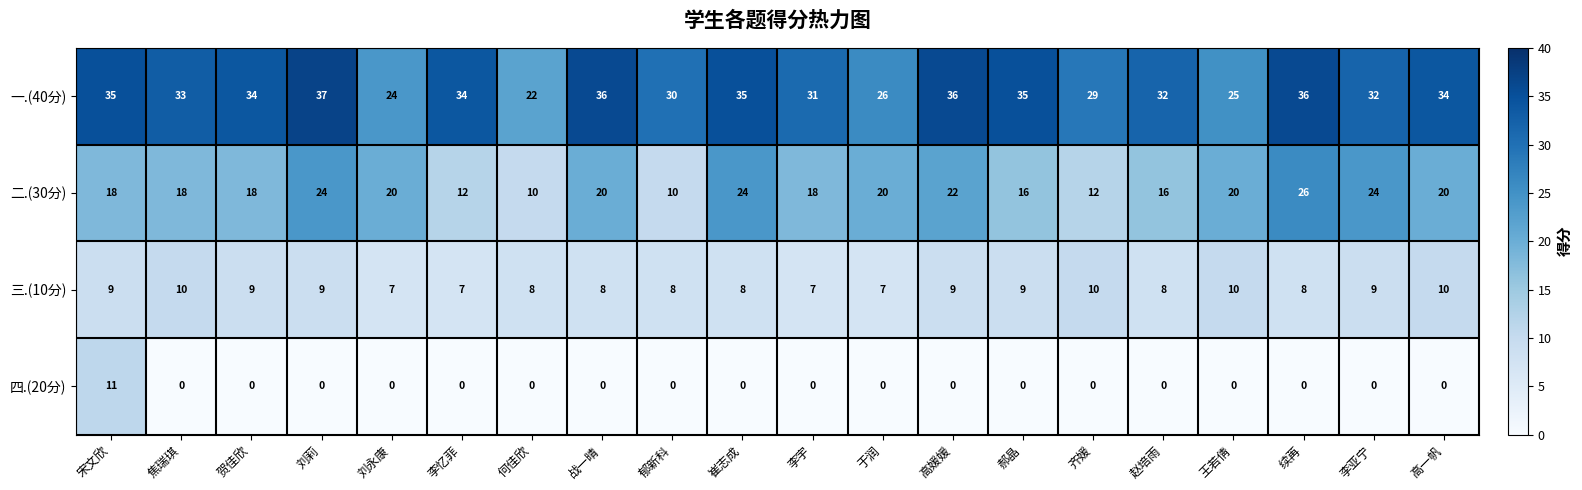

Where does the 二.(30分) series first go above 20?

刘莉